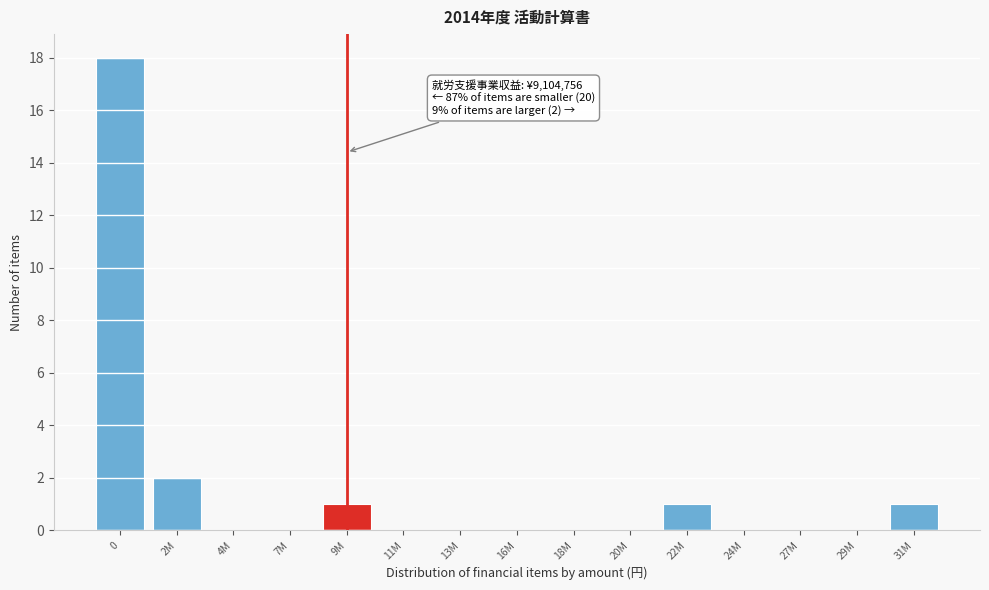

Reading right to left, what are all the values shown in this chart?

31M=1	29M=0	27M=0	24M=0	22M=1	20M=0	18M=0	16M=0	13M=0	11M=0	9M=1	7M=0	4M=0	2M=2	0=18